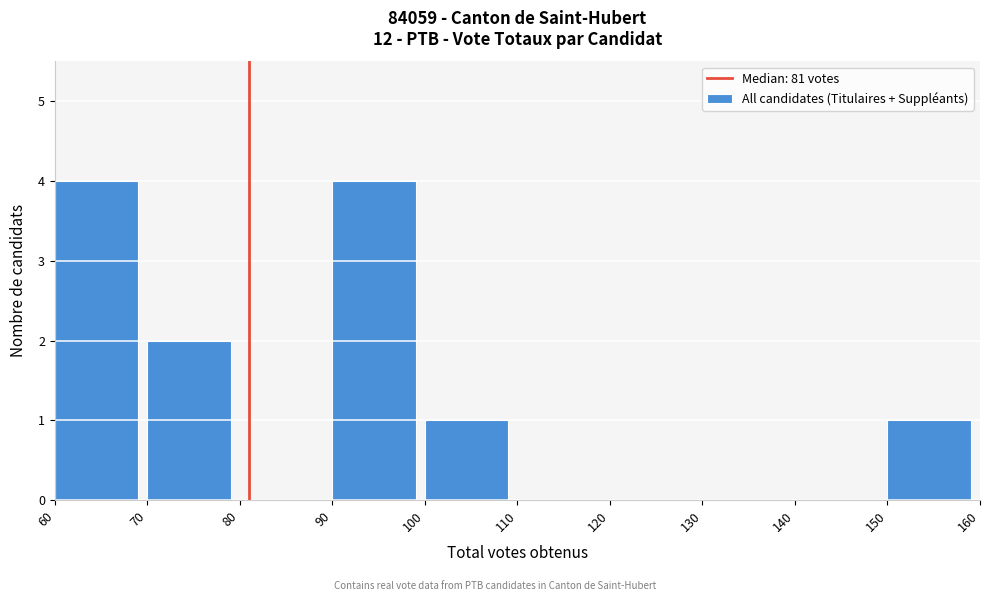

Reading left to right, list every bar in this chart as the range it spans on the x-axis followed by its height. The values are not printed on the chart, so give them approximately, as read against the axis.

60 to 70: 4
70 to 80: 2
80 to 90: 0
90 to 100: 4
100 to 110: 1
110 to 120: 0
120 to 130: 0
130 to 140: 0
140 to 150: 0
150 to 160: 1